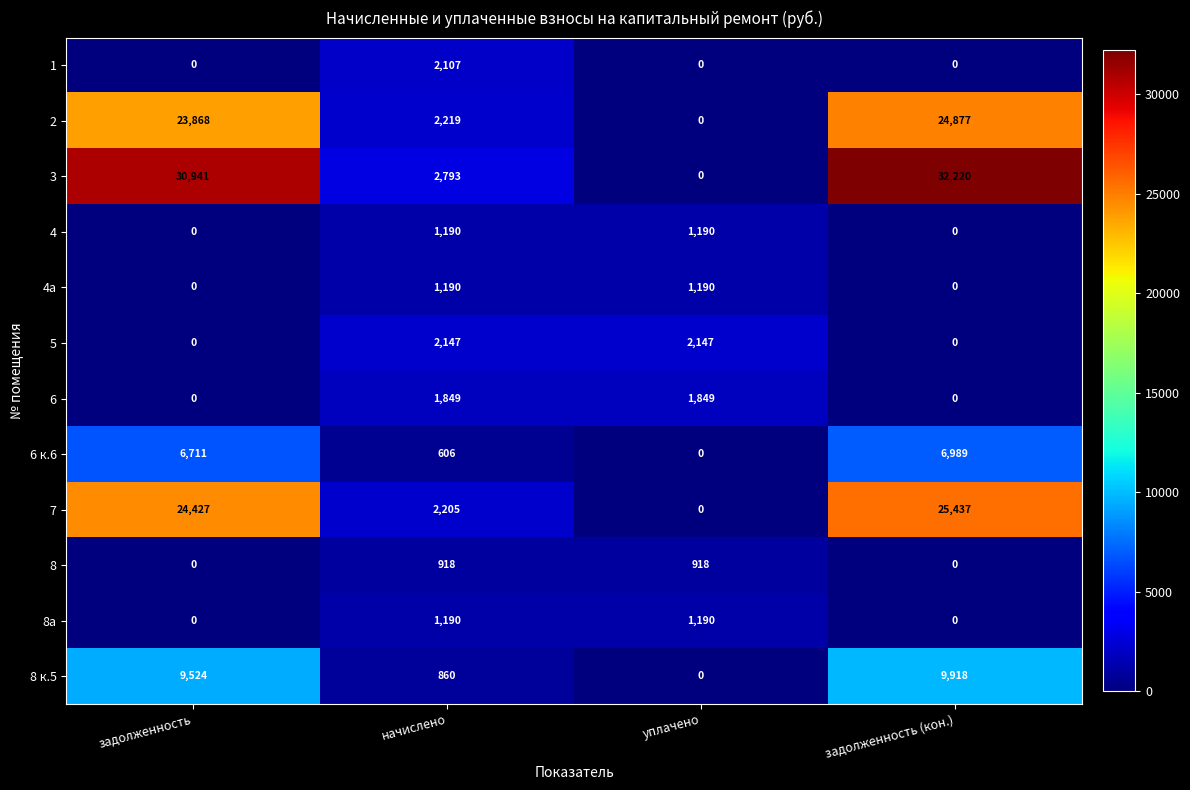

Which series has the widest spread of values?

3